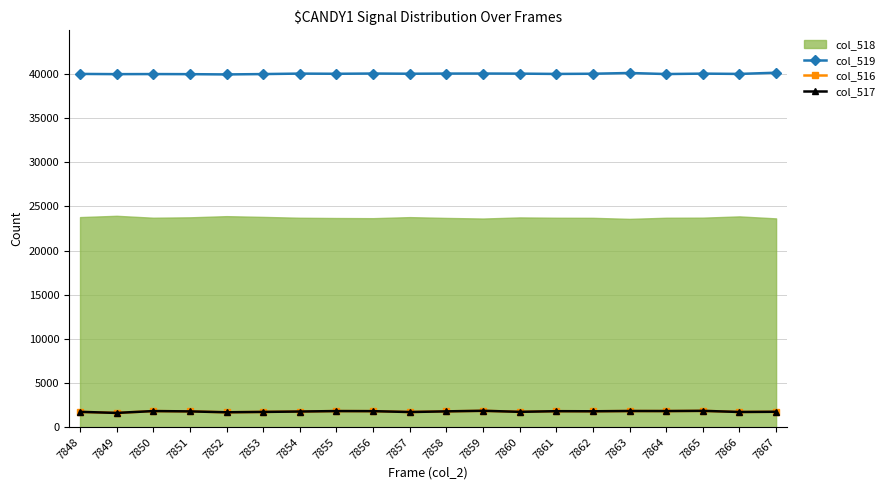

Which series has the largest total across all categories?

col_519